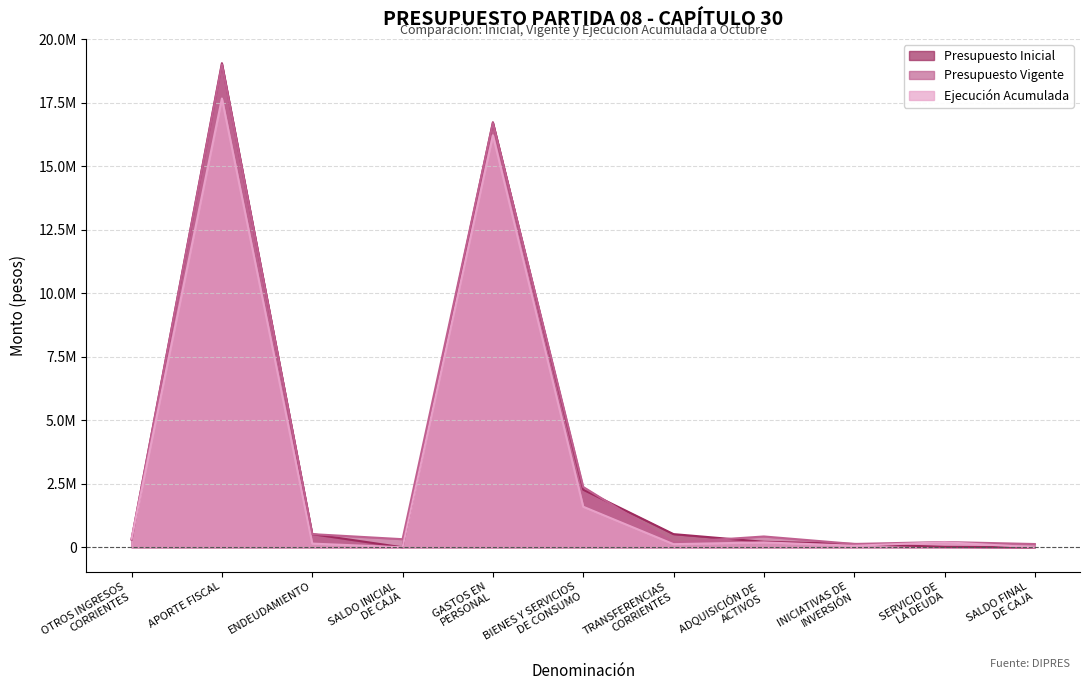

Reading left to right, what are all the values shown in this chart?

Presupuesto Inicial: 311283	19055658	519131	10	16731101	2267346	519131	217443	132396	18665	0
Presupuesto Vigente: 311283	19009804	519131	319528	16700295	2374509	187538	426825	132396	208747	129436
Ejecución Acumulada: 338262	17666054	146413	0	16219173	1597204	124120	194343	62529	200212	0